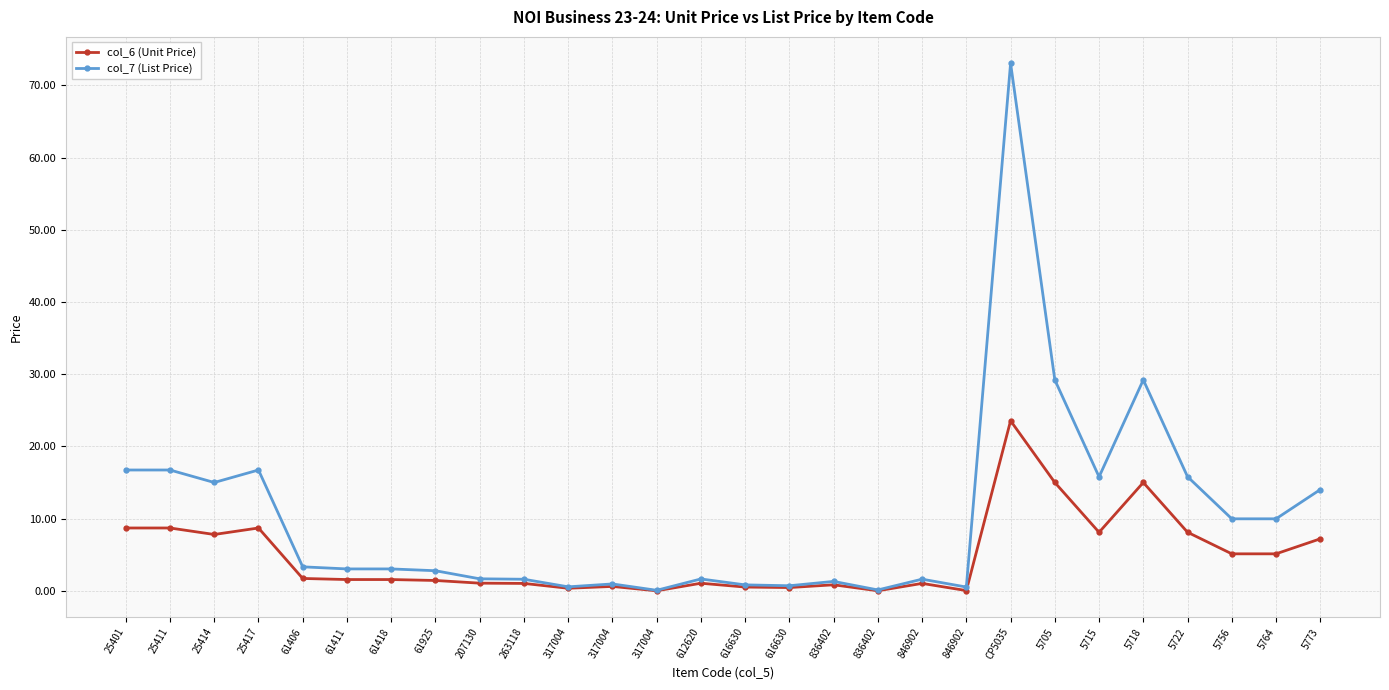

True or false: col_7 (List Price) and col_6 (Unit Price) intersect in this chart.

False